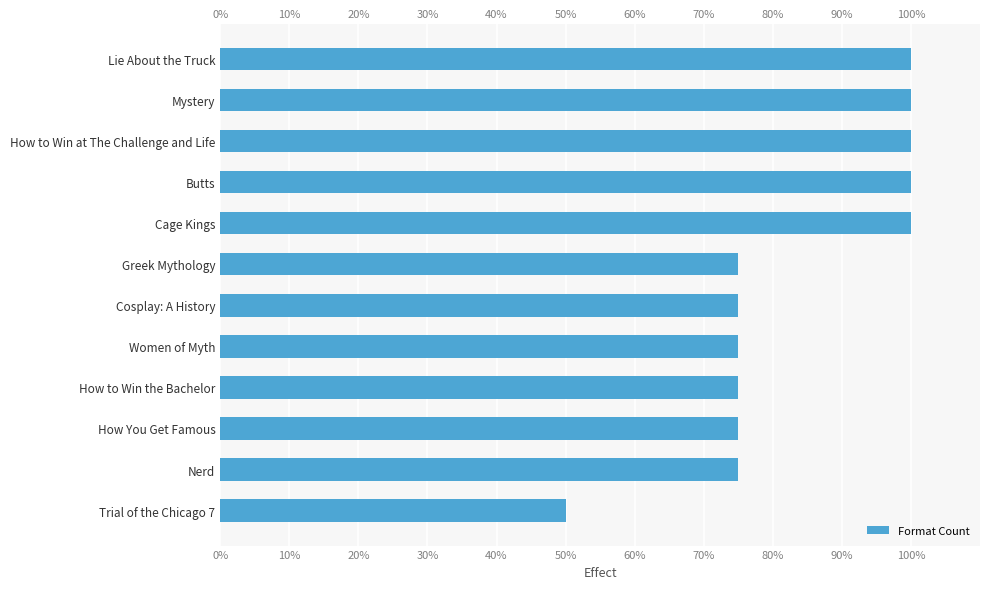

How many data points are above 75?

5